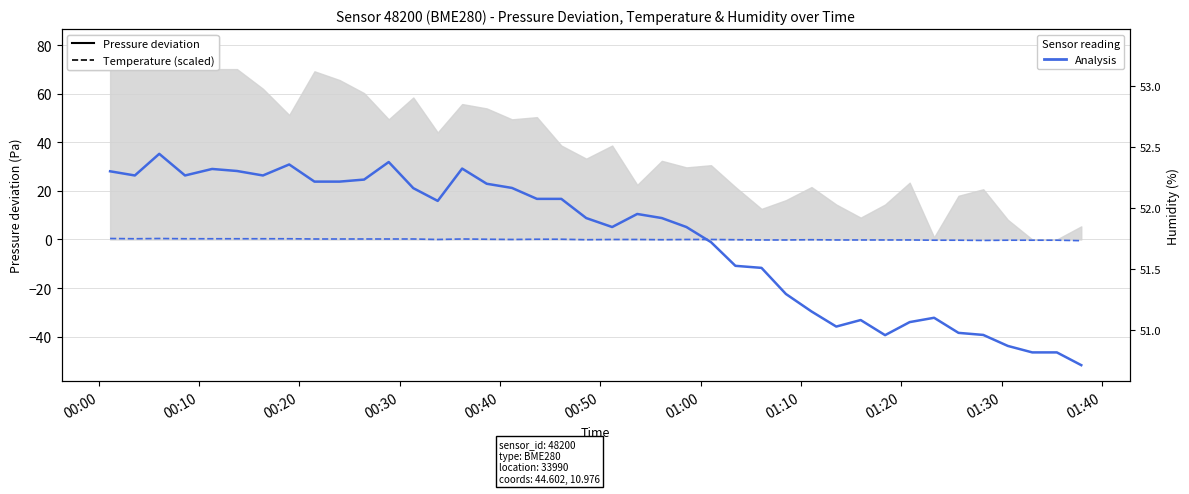

Where is the first local maximum for humidity (right)?

00:10